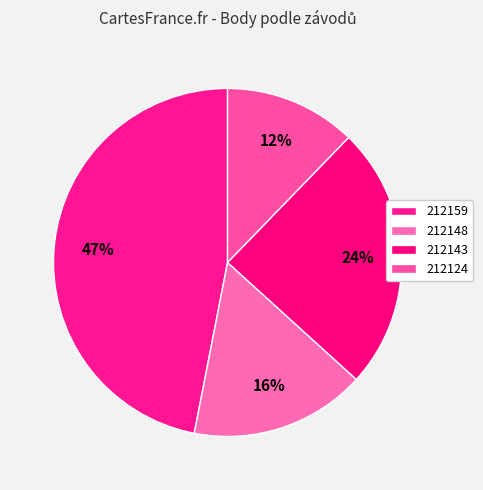

How many slices are in this pie chart?

4